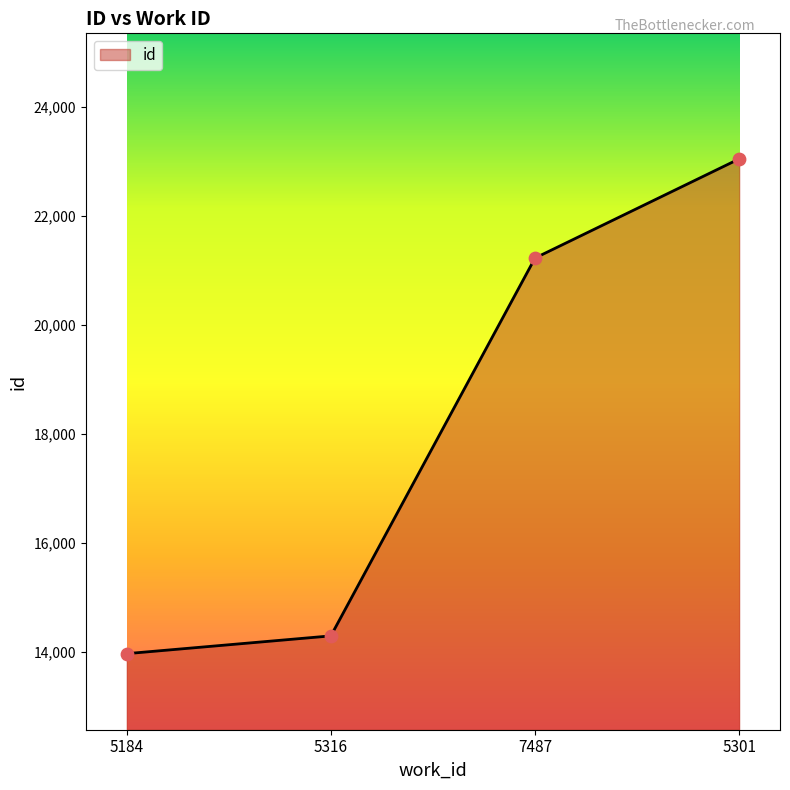

Approximately how many times larger is the value at 5184 compared to 7487?

0.7